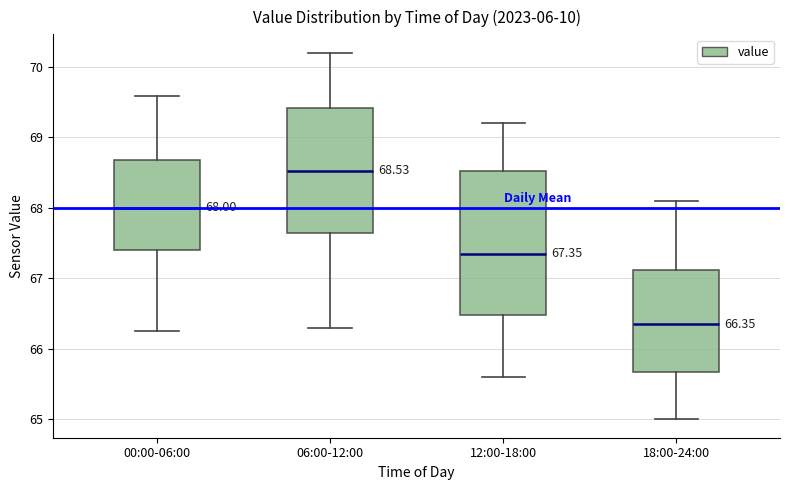

Comparing the boxes themselves (not the whiskers), which one is the tallest?

12:00-18:00